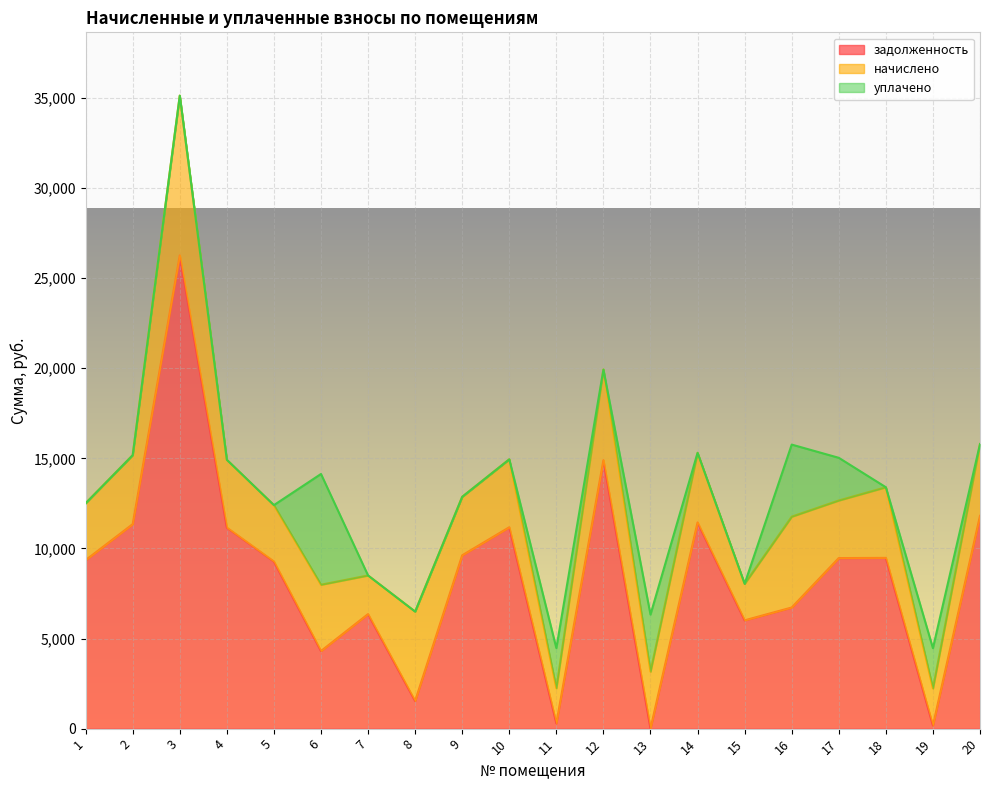

Is the value of начислено at 3 greater than the value of задолженность at 11?

Yes